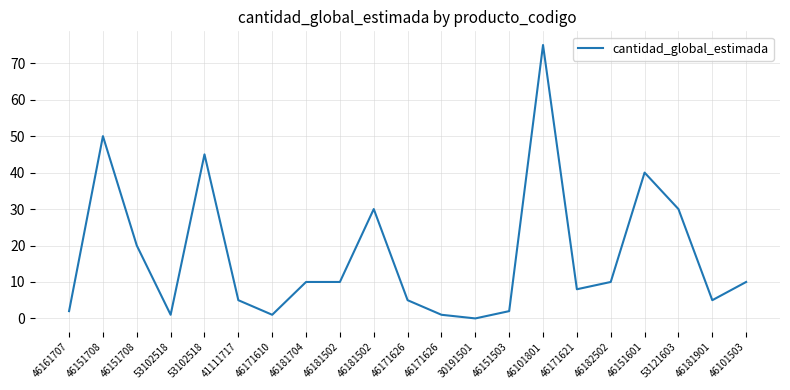

What is the difference between the maximum and minimum values?

75